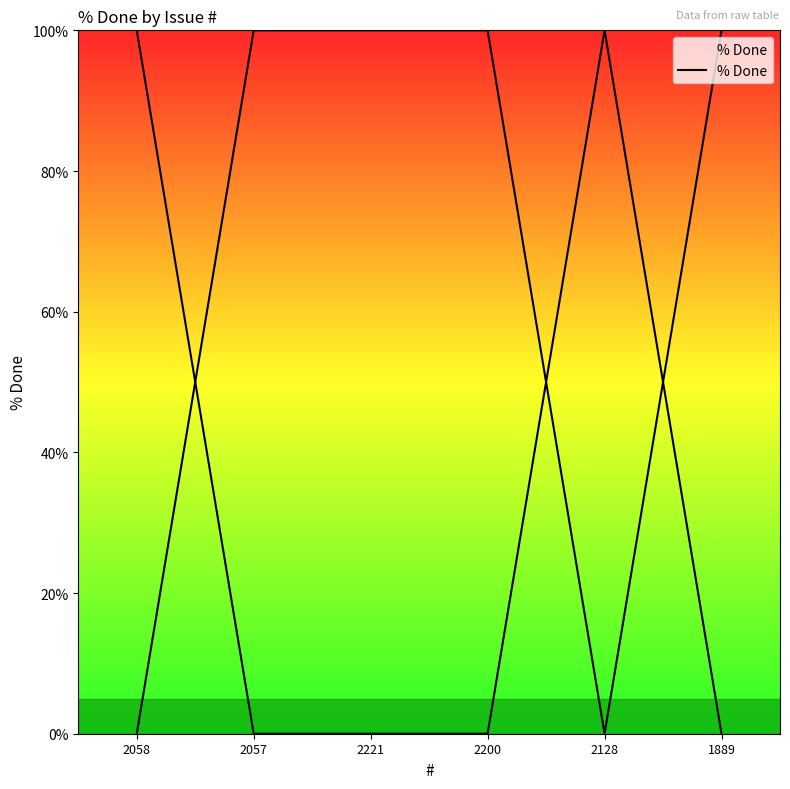

Which has a higher value, 2057 or 2200?

2057